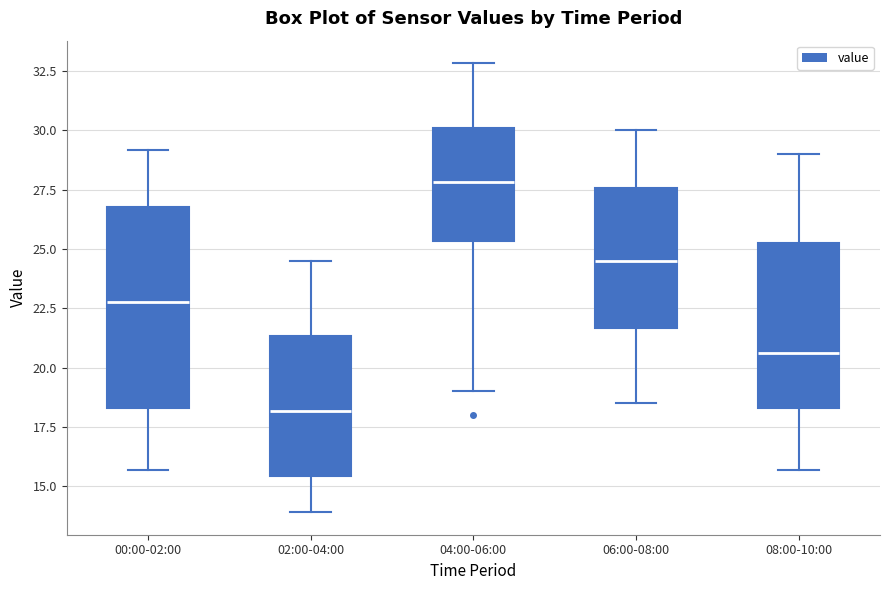

Reading left to right, transcribe this box plot: for each box, give where its median line is, the range the box spans, and where its two whiskers end, as read against the y-axis. The values are not printed on the chart, so give them approximately, as read against the axis.

00:00-02:00: median 23.0, box 18.5 to 27.0, whiskers 15.5 to 29.0
02:00-04:00: median 18.0, box 15.5 to 21.5, whiskers 14.0 to 24.5
04:00-06:00: median 28.0, box 25.5 to 30.0, whiskers 19.0 to 33.0
06:00-08:00: median 24.5, box 21.5 to 27.5, whiskers 18.5 to 30.0
08:00-10:00: median 20.5, box 18.5 to 25.5, whiskers 15.5 to 29.0